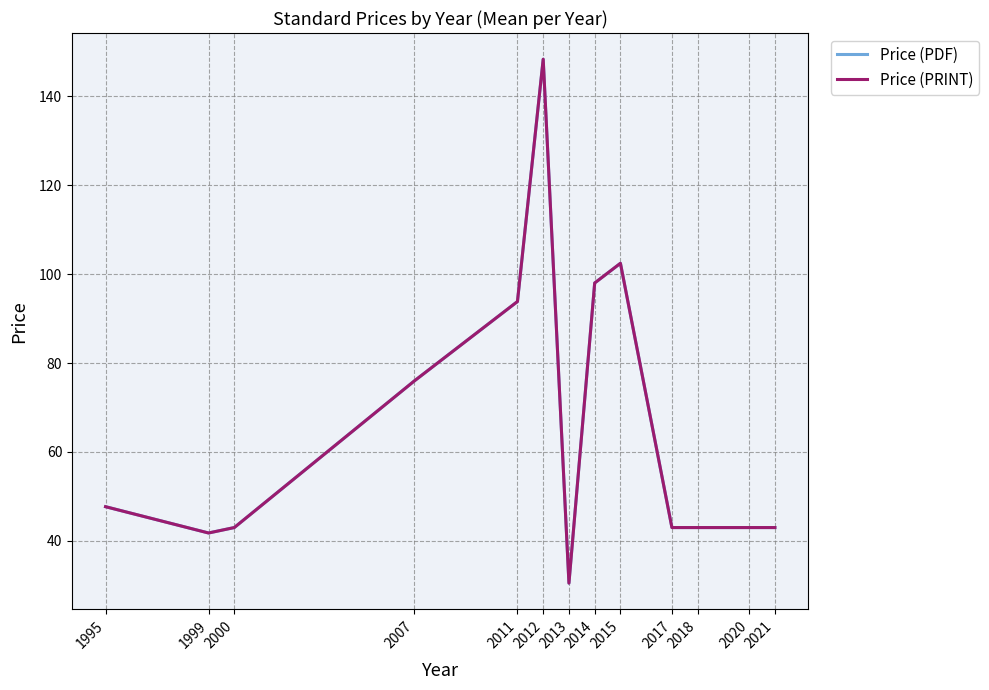

True or false: Price (PRINT) and Price (PDF) cross at least once.

False